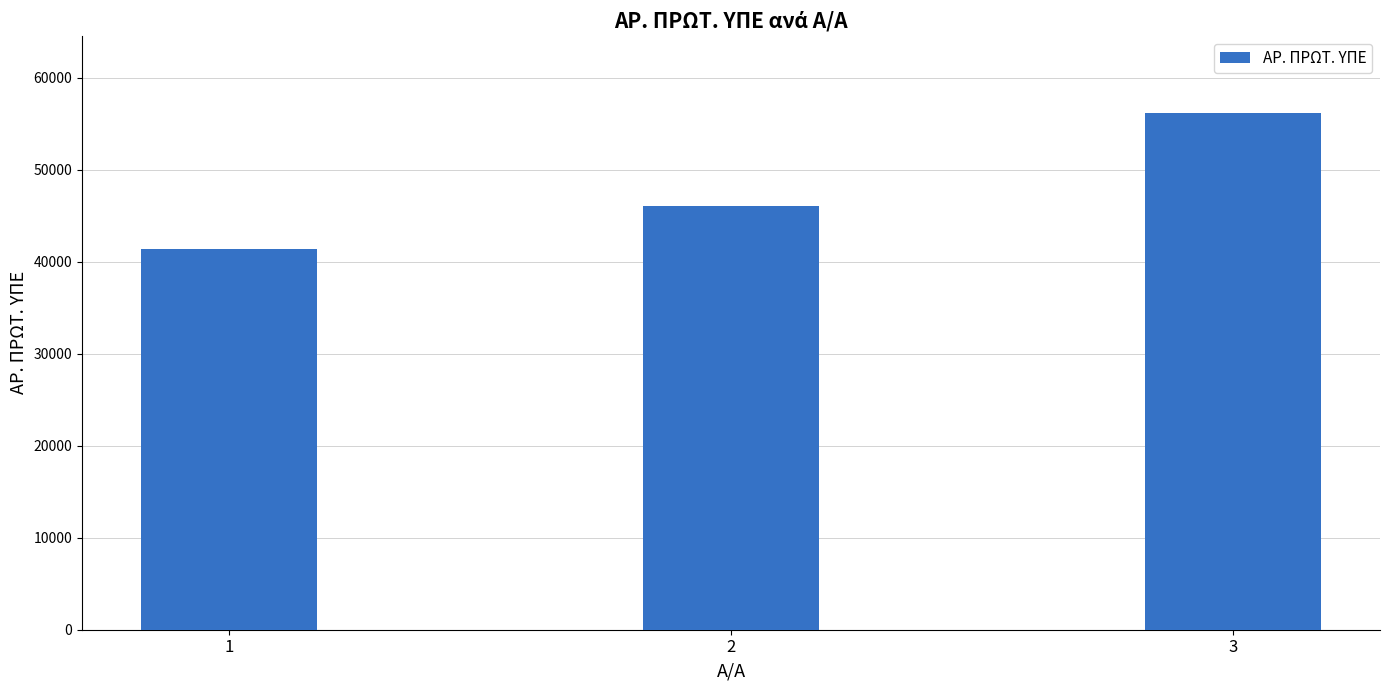

How many data points does each series have?

3